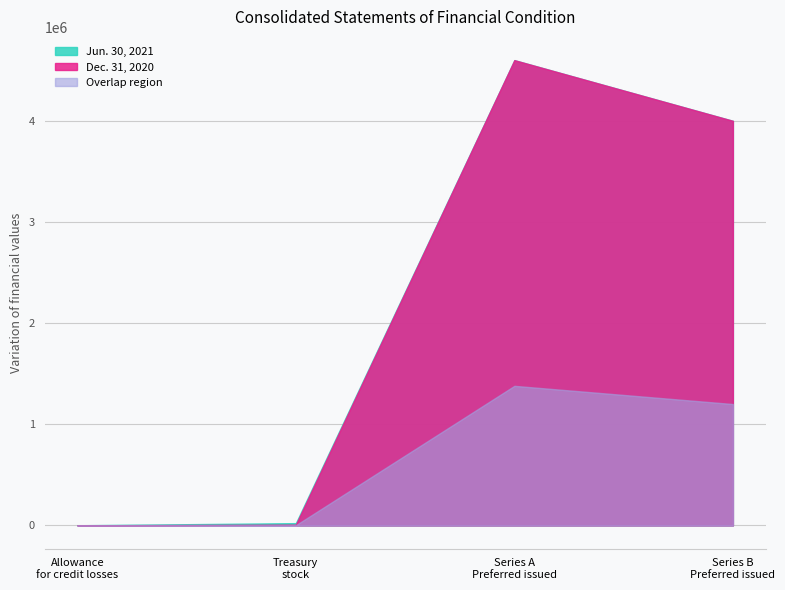

Which series has the largest range (max minus min)?

Dec. 31, 2020